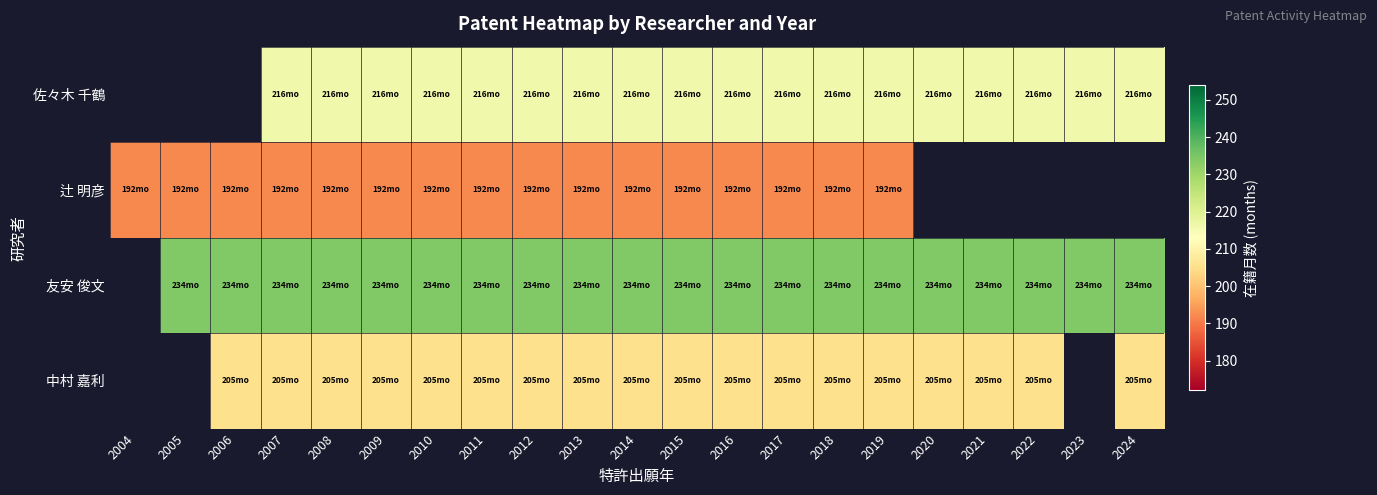

At which label is 辻 明彦 closest to 192?

2004